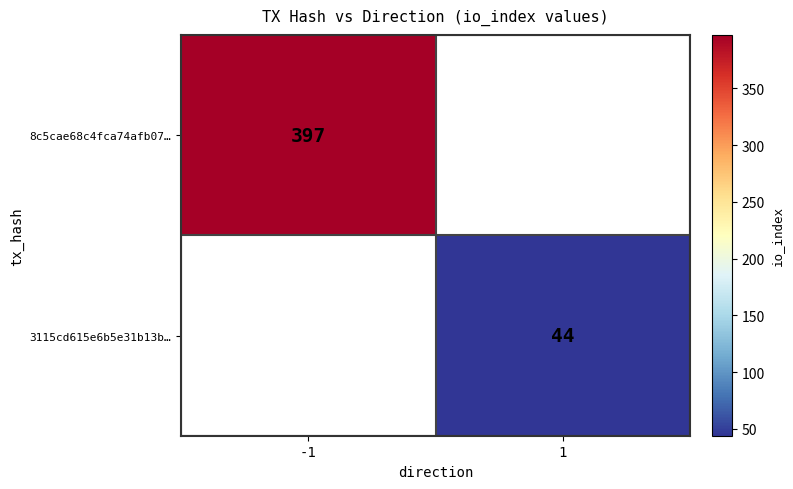

Is the value of 3115cd615e6b5e31b13b… at 1 greater than the value of 8c5cae68c4fca74afb07… at -1?

No